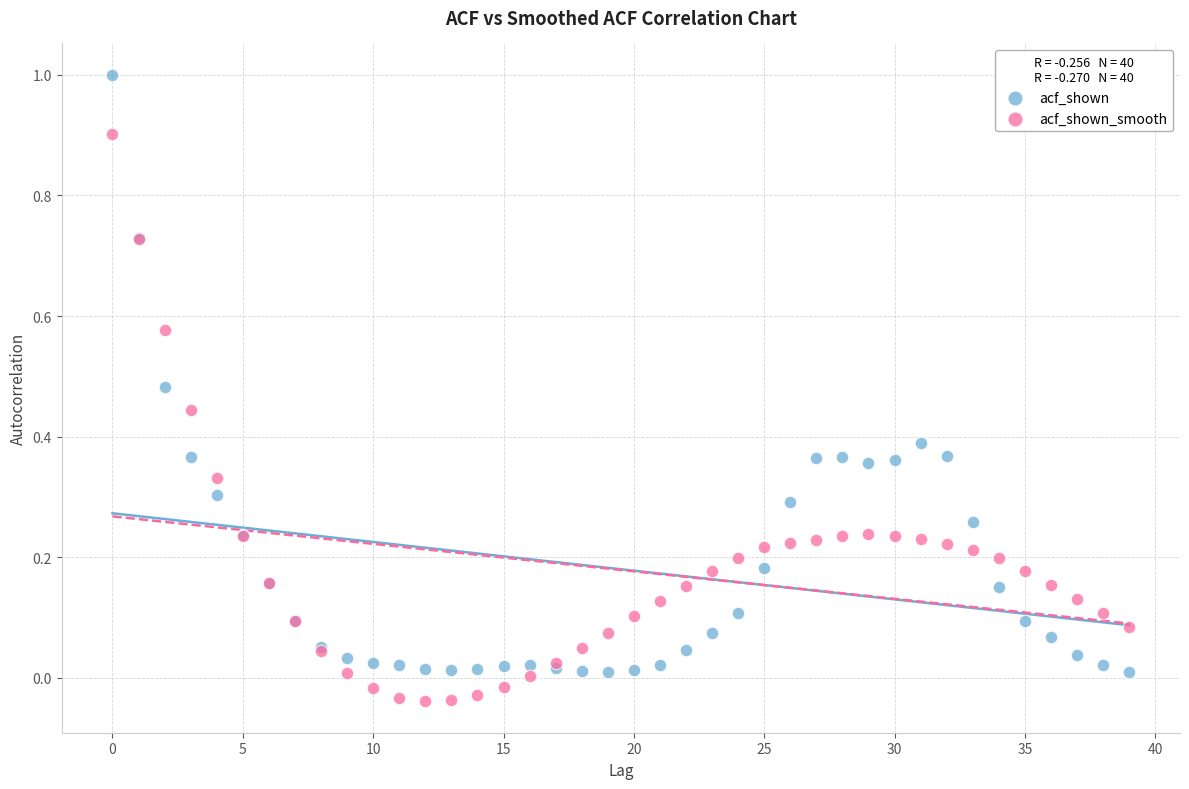

What are all the series names shown in the legend?

acf_shown, acf_shown_smooth